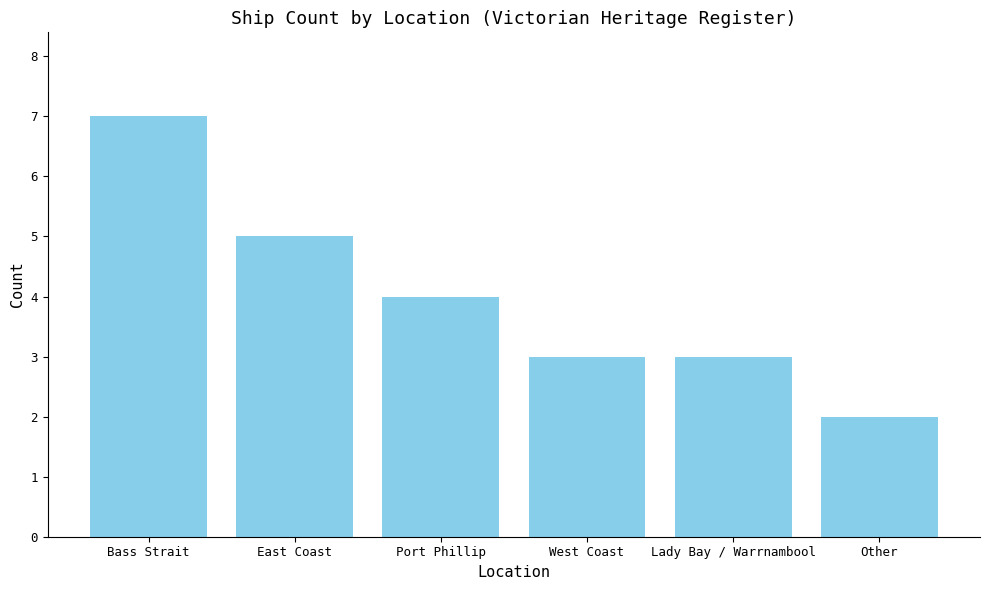

At which label does the data first exceed 4?

Bass Strait